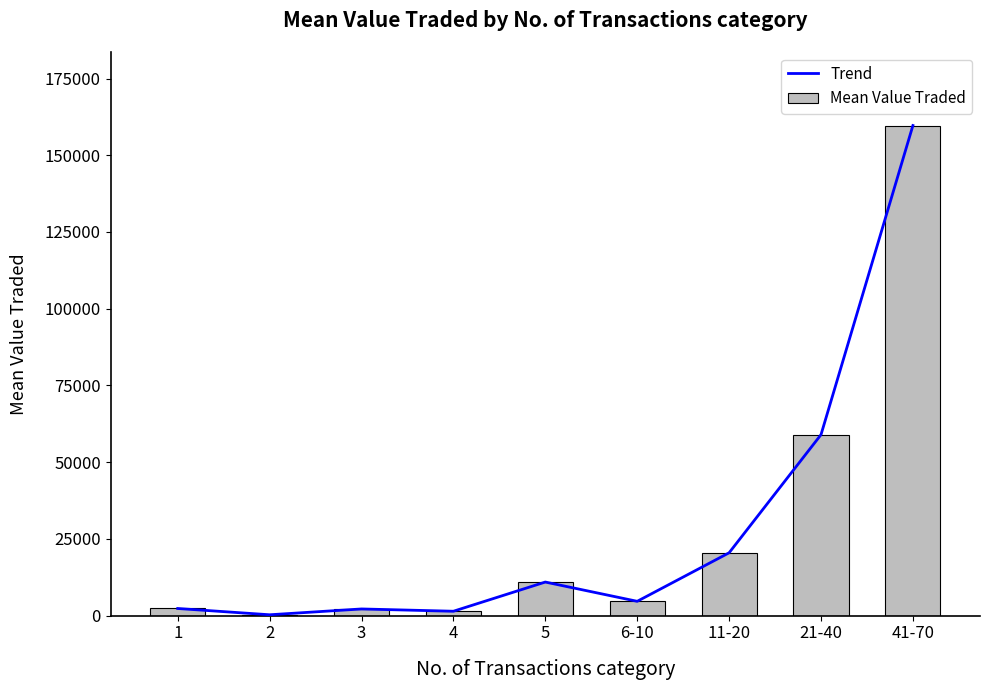

What is the label of the 5th bar from the right?

5